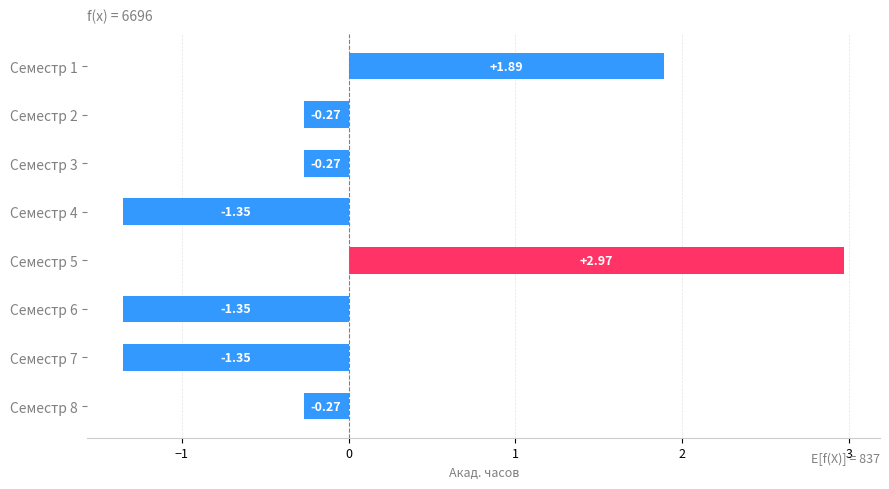

What is the difference between the second highest and minimum values?

3.2